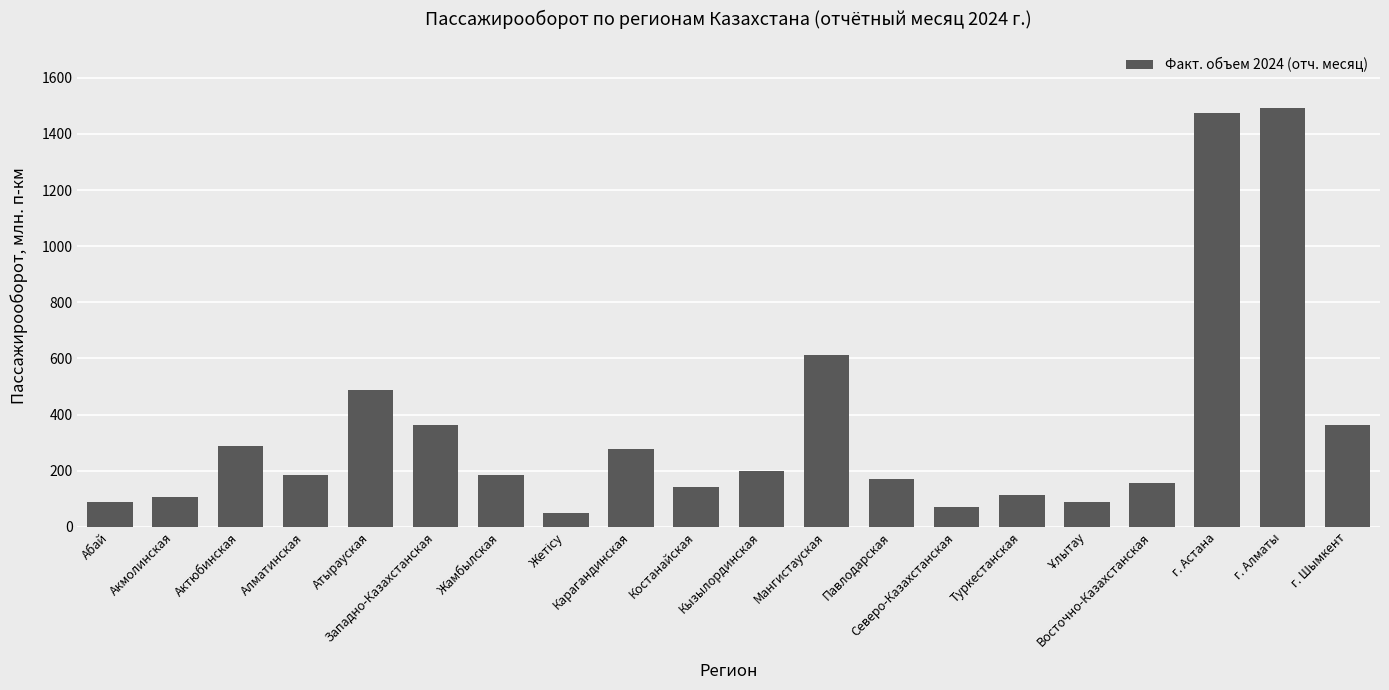

What is the difference between the maximum and minimum values?

1445.1